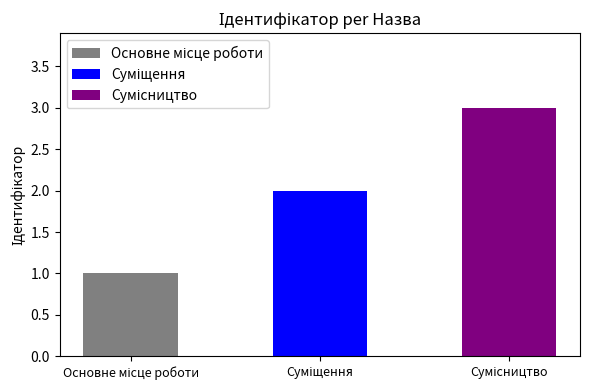

Does the chart contain stacked bars?

No